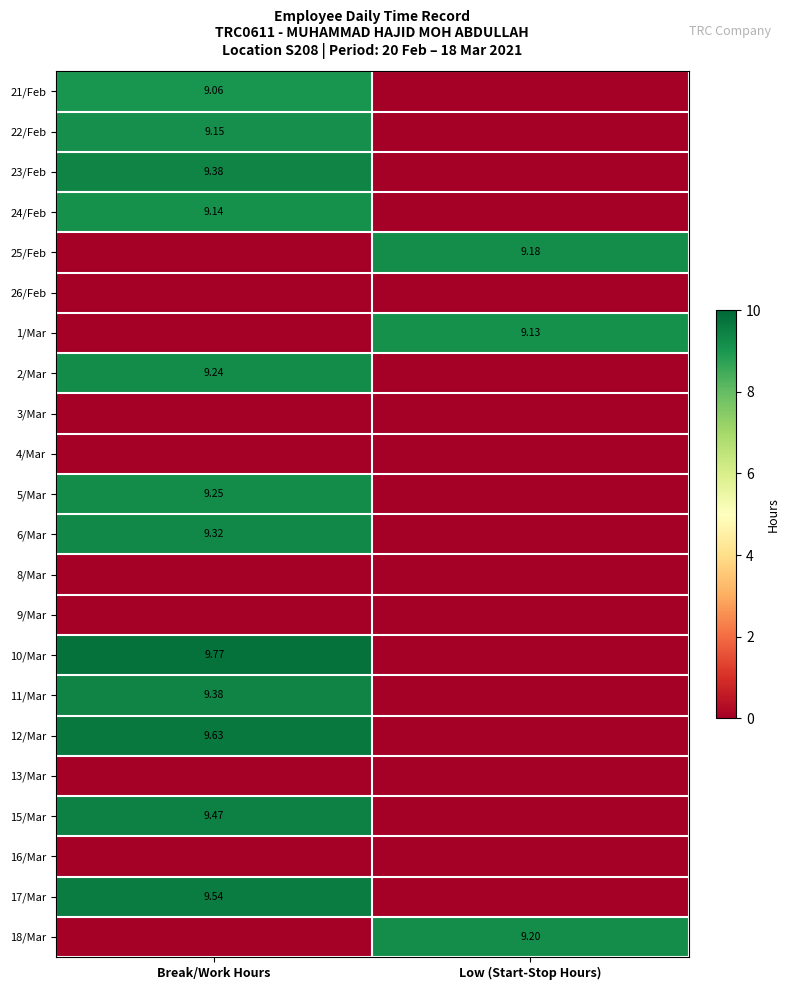

Which label corresponds to the smallest value in the chart?

Low (Start-Stop Hours)